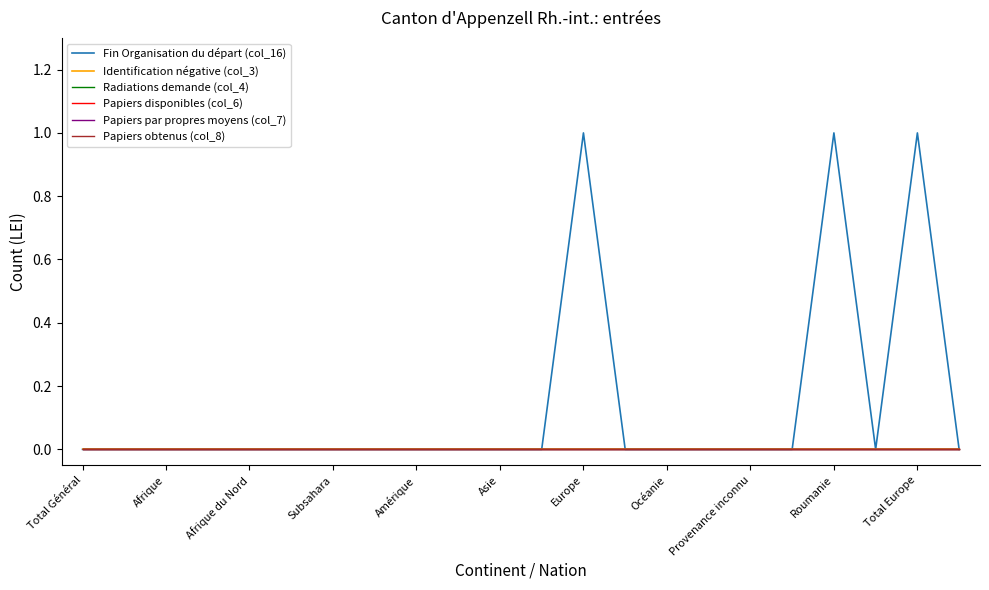

True or false: Fin Organisation du départ (col_16) and Papiers disponibles (col_6) intersect in this chart.

False